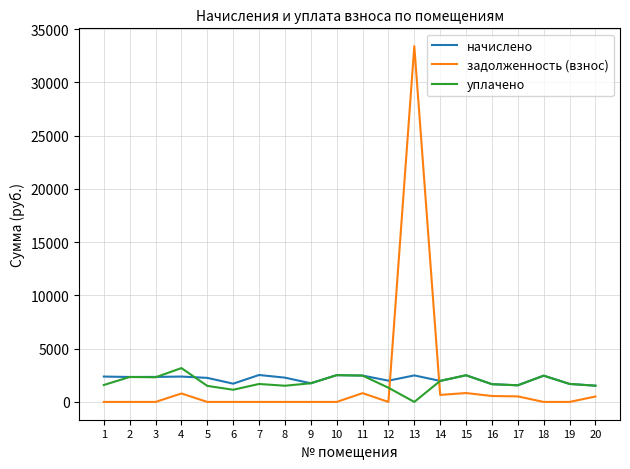

Is the value of задолженность (взнос) at 18 greater than the value of начислено at 16?

No